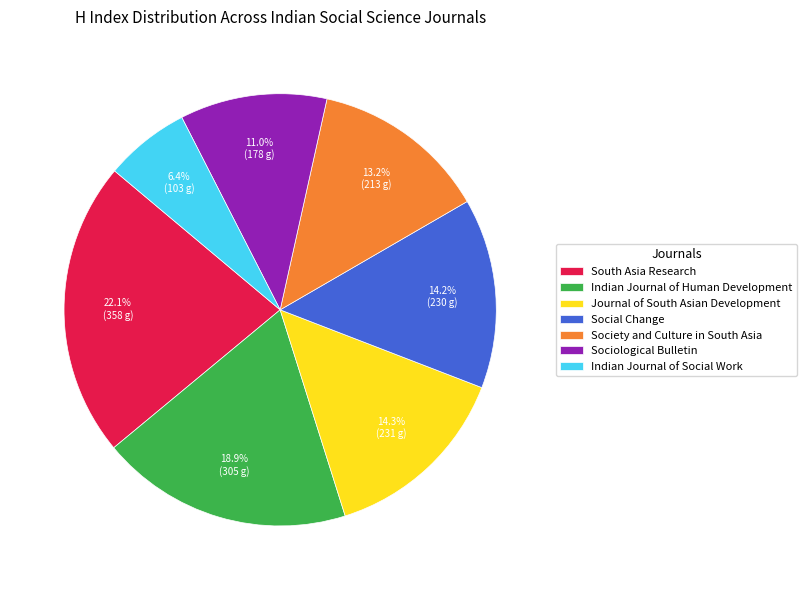

What percentage do Social Change and South Asia Research together represent?

36.3%